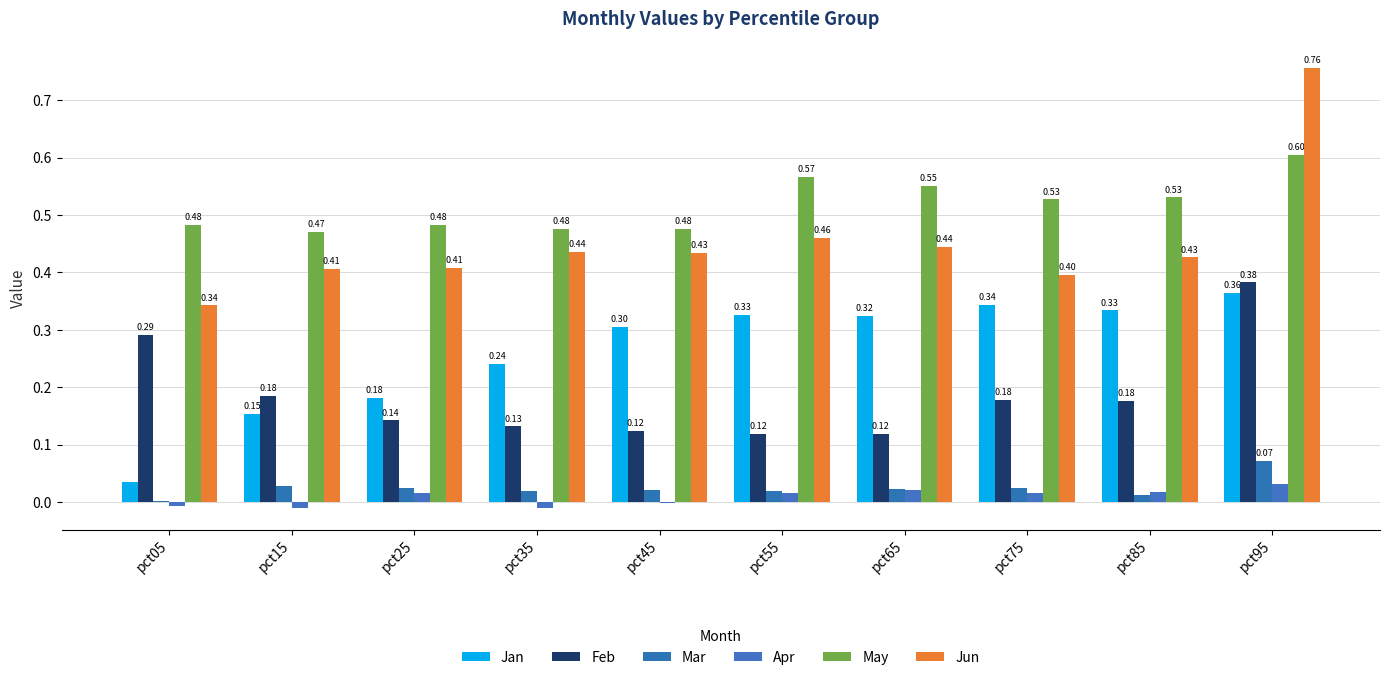

Are the bars grouped side by side (vs. stacked)?

Yes